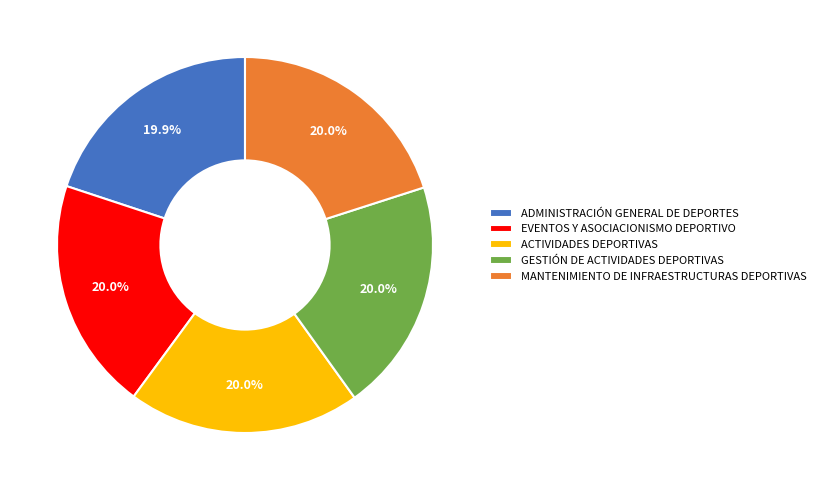

Approximately how many times larger is the value at GESTIÓN DE ACTIVIDADES DEPORTIVAS compared to ACTIVIDADES DEPORTIVAS?

1.0